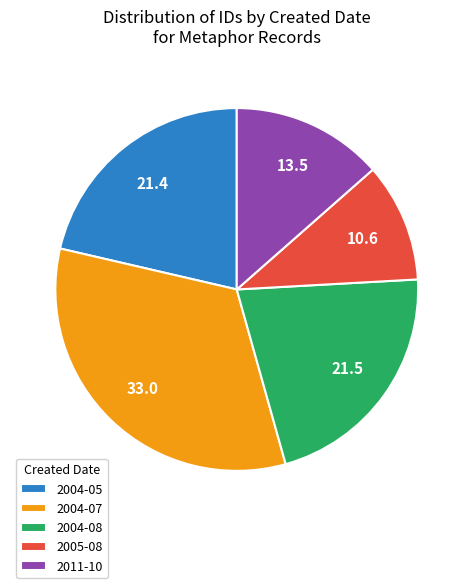

Which category has the smallest portion of the pie?

2005-08